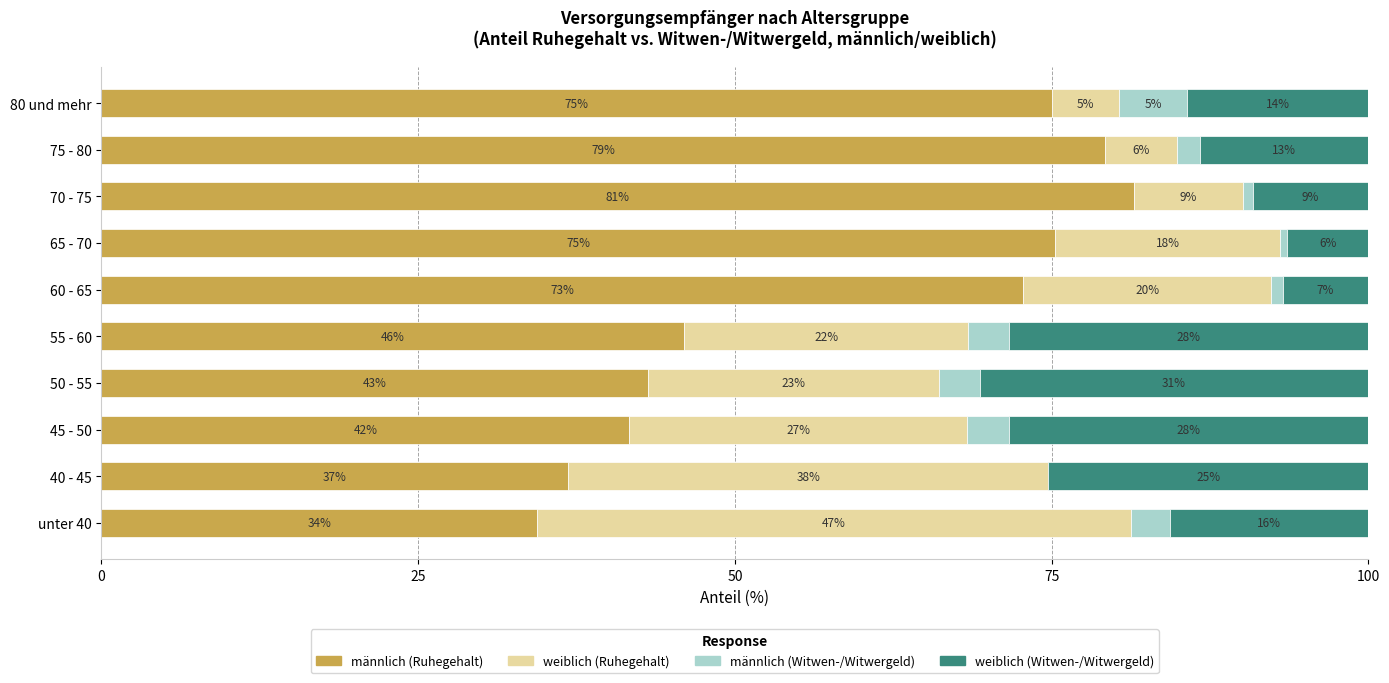

What are all the series names shown in the legend?

männlich (Ruhegehalt), weiblich (Ruhegehalt), männlich (Witwen-/Witwergeld), weiblich (Witwen-/Witwergeld)